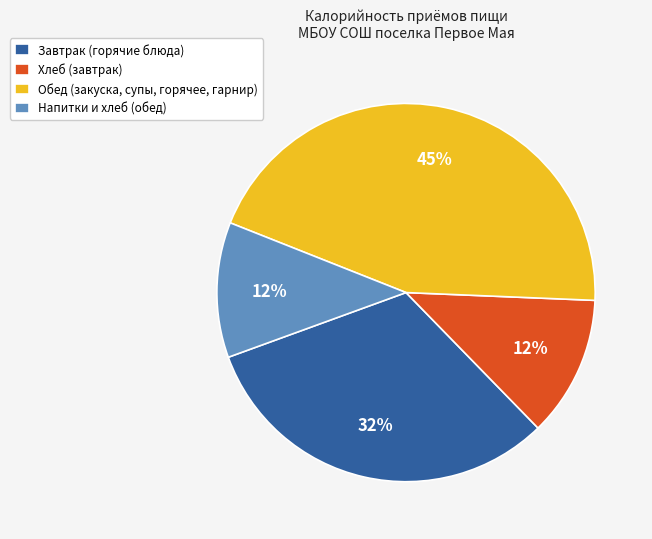

Count the number of slices in the pie.

4